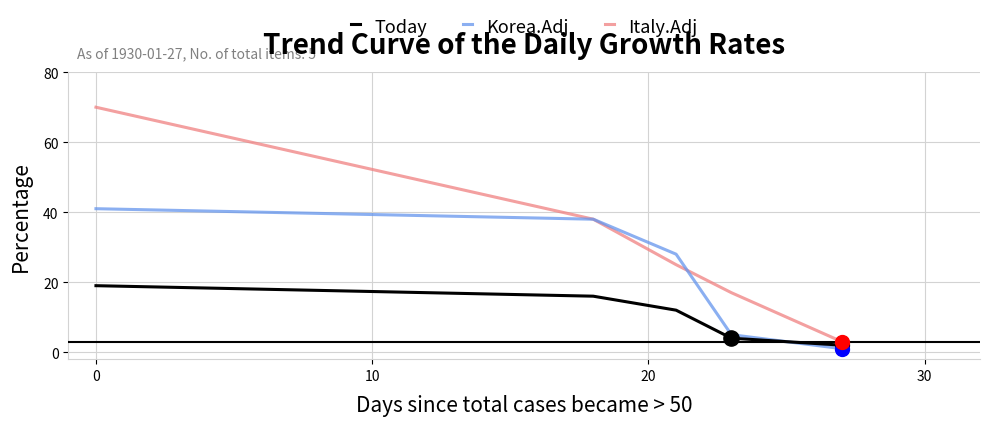

Which series has the largest range (max minus min)?

Italy.Adj